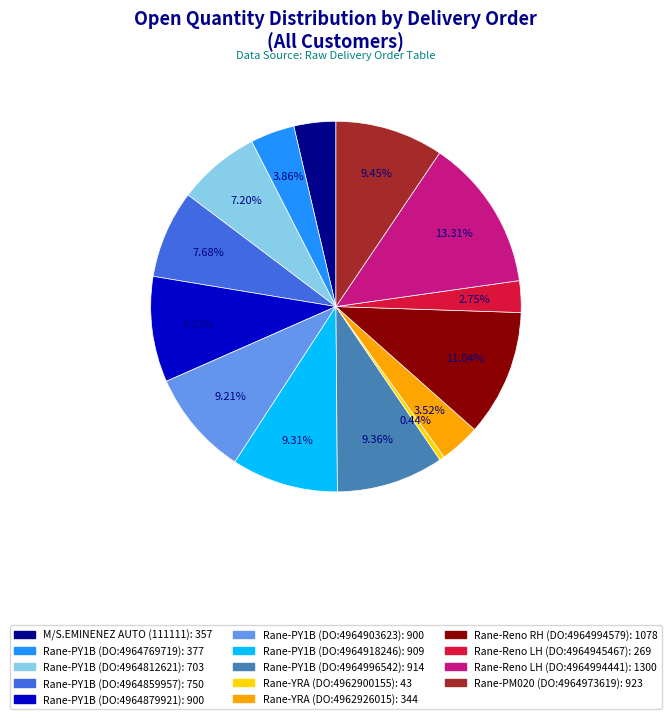

Does Rane-PM020 (DO:4964973619) represent more than half of the total?

No